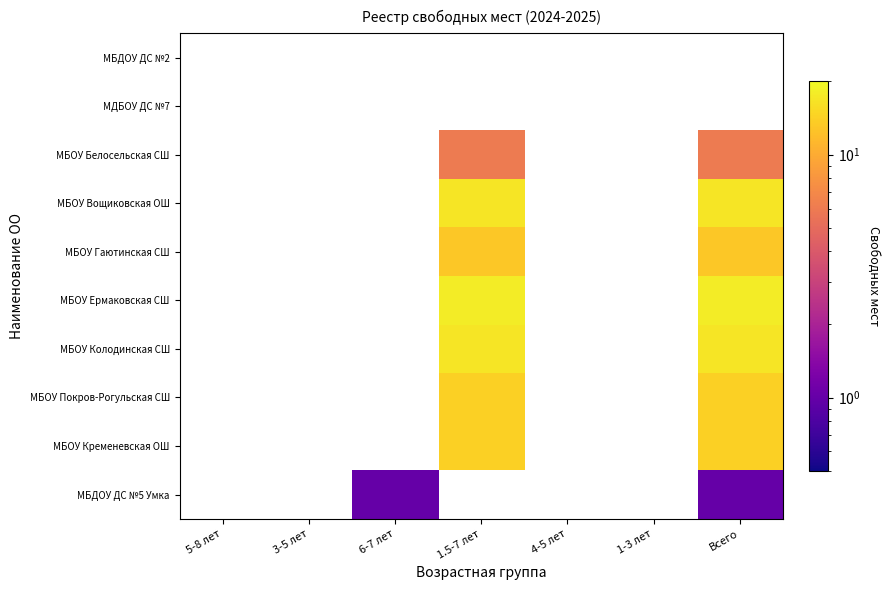

How many positive values does the МБДОУ ДС №5 Умка series have?

2